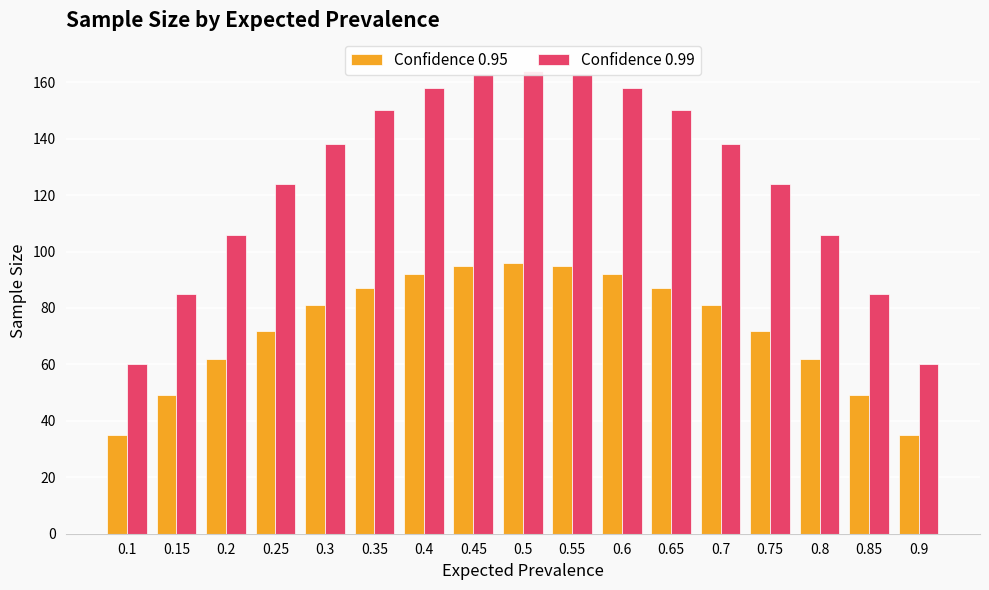

What is the difference between the Confidence 0.99 values at 0.4 and 0.5?

6